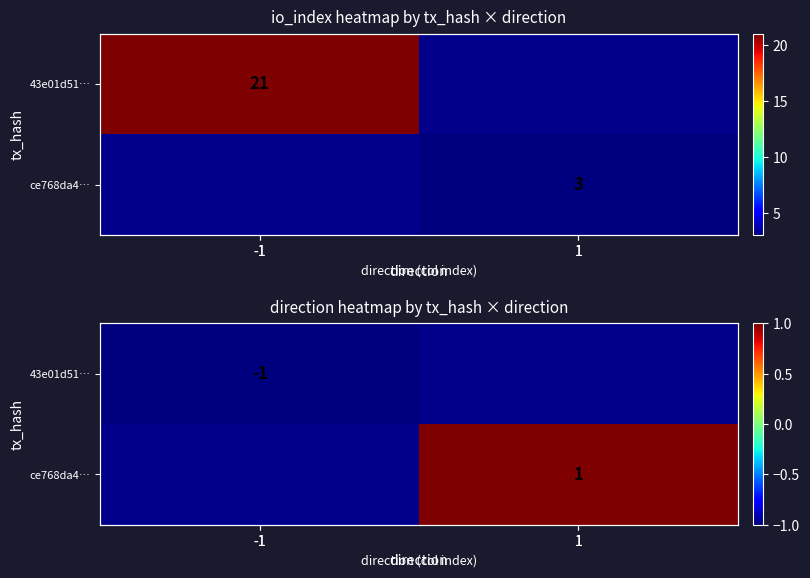

What is the difference between the maximum and minimum values in the ce768da4… series?

1